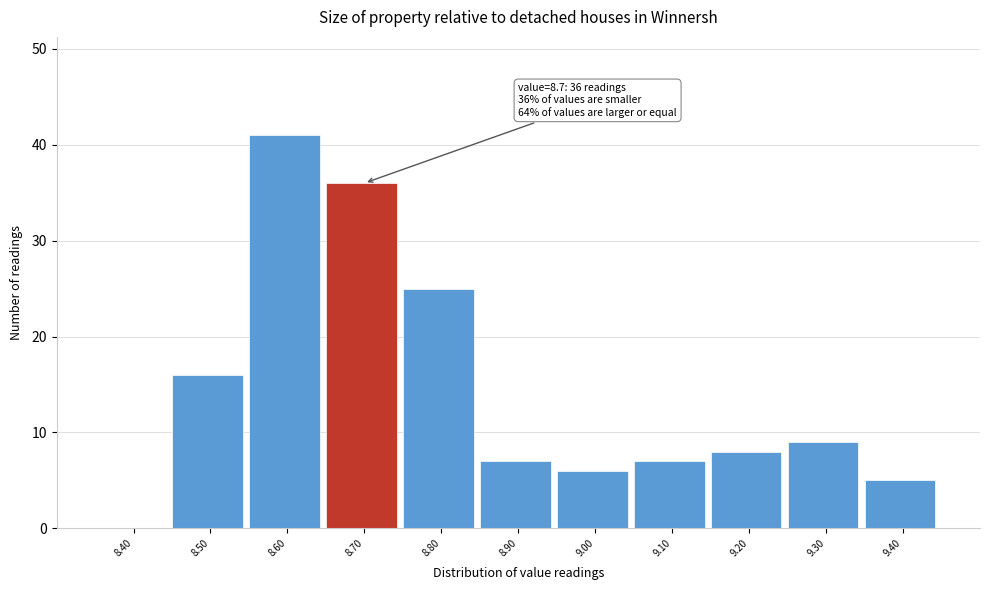

Which label corresponds to the largest value in the chart?

8.60